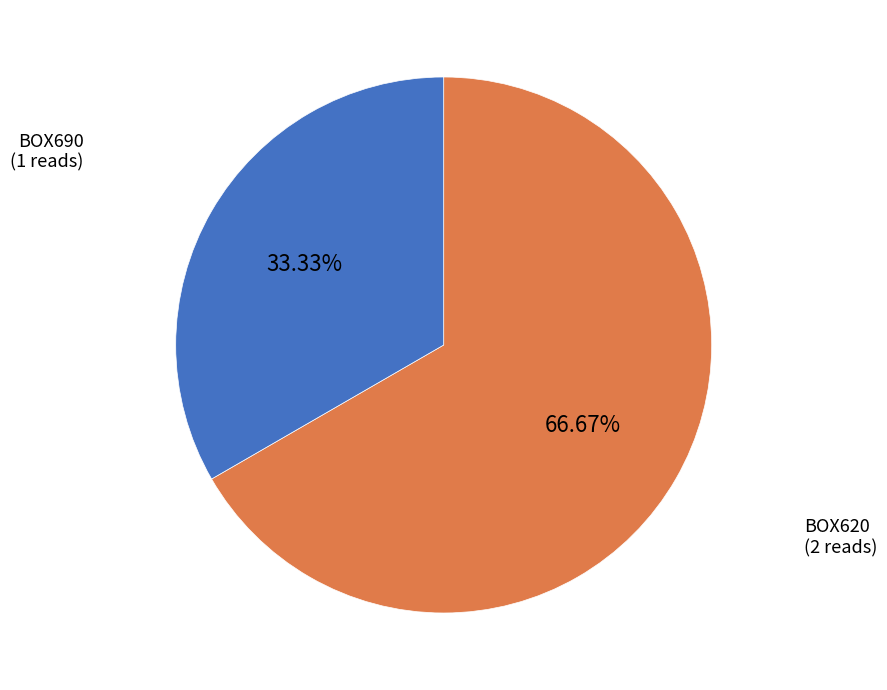

Does any single category account for the majority?

Yes